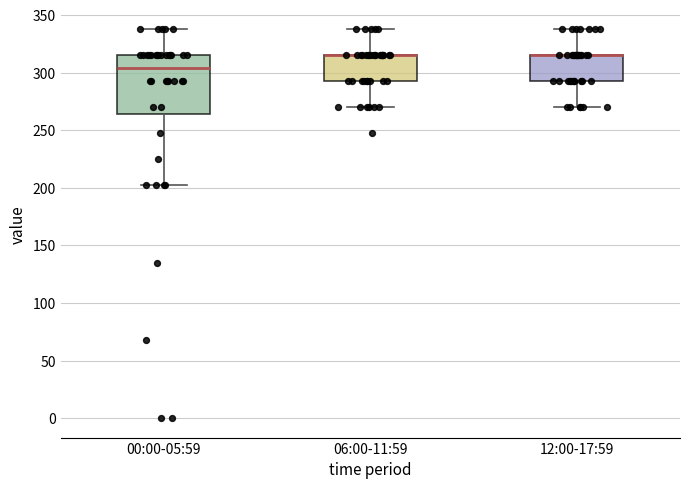

Reading left to right, read every box against the y-axis: the position of its median line, the range the box covers, and the ends of its whiskers. The values are not printed on the chart, so give them approximately, as read against the axis.

00:00-05:59: median 305, box 265 to 315, whiskers 205 to 340
06:00-11:59: median 315 (drawn on the box's upper edge), box 295 to 315, whiskers 270 to 340
12:00-17:59: median 315 (drawn on the box's upper edge), box 295 to 315, whiskers 270 to 340